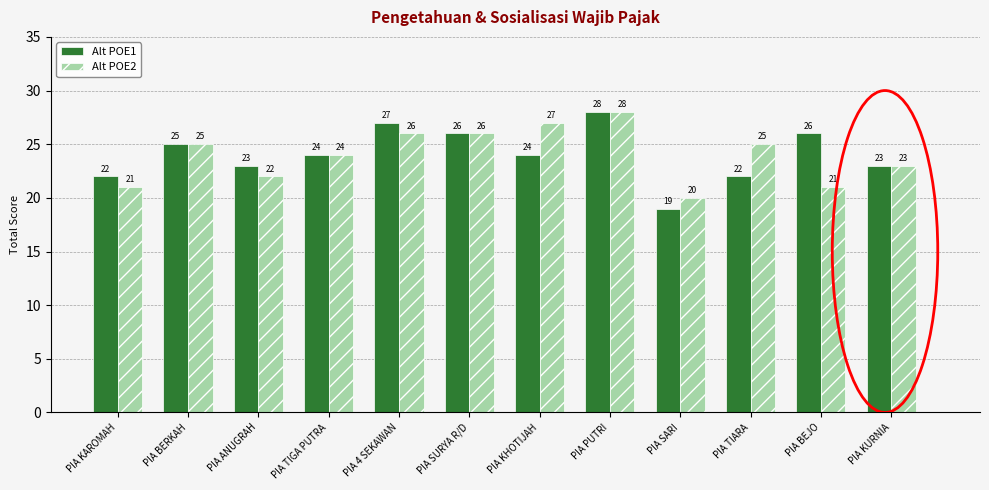

List the series in order of their overall mean, highest first.

Alt POE1, Alt POE2